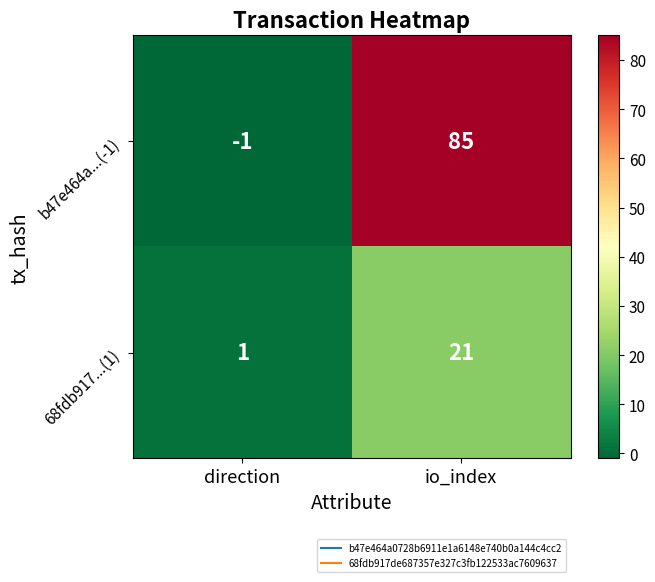

How many negative values does the b47e464a...(-1) series have?

1